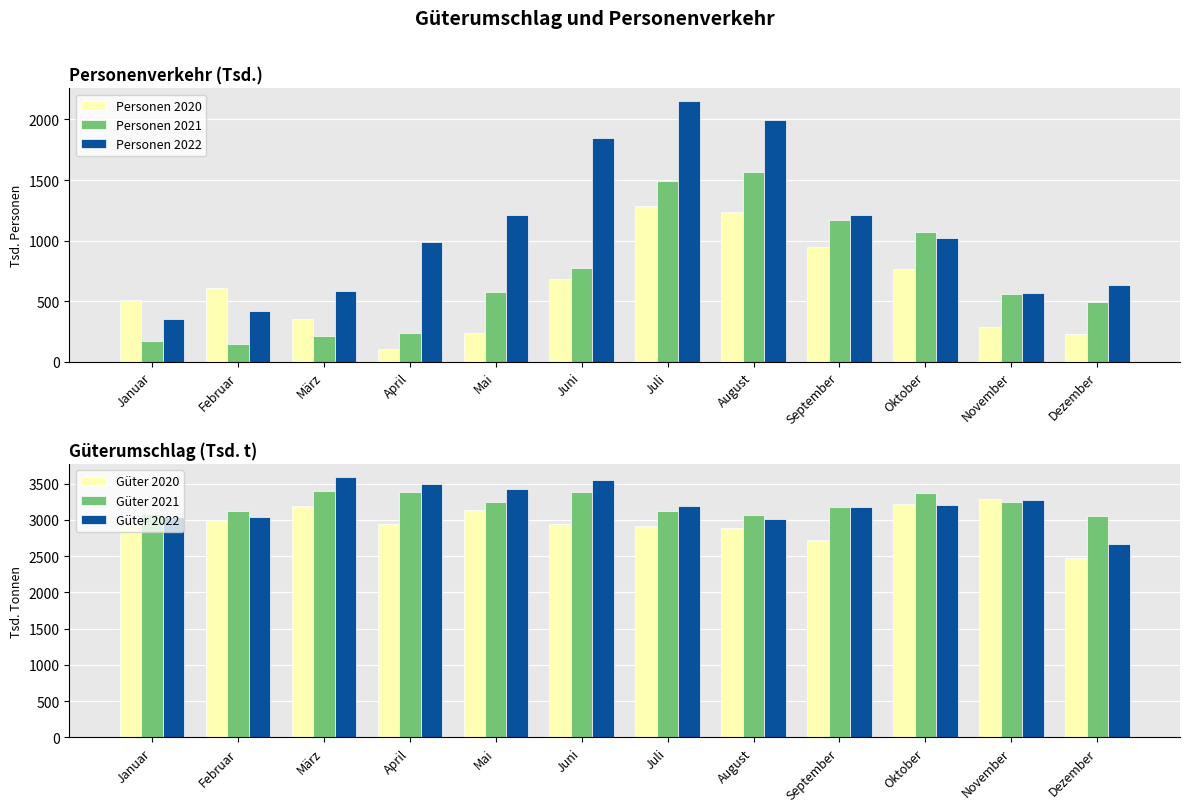

Rank the series at Mai from lowest to highest value.

Personen 2020, Personen 2021, Personen 2022, Güter 2020, Güter 2021, Güter 2022